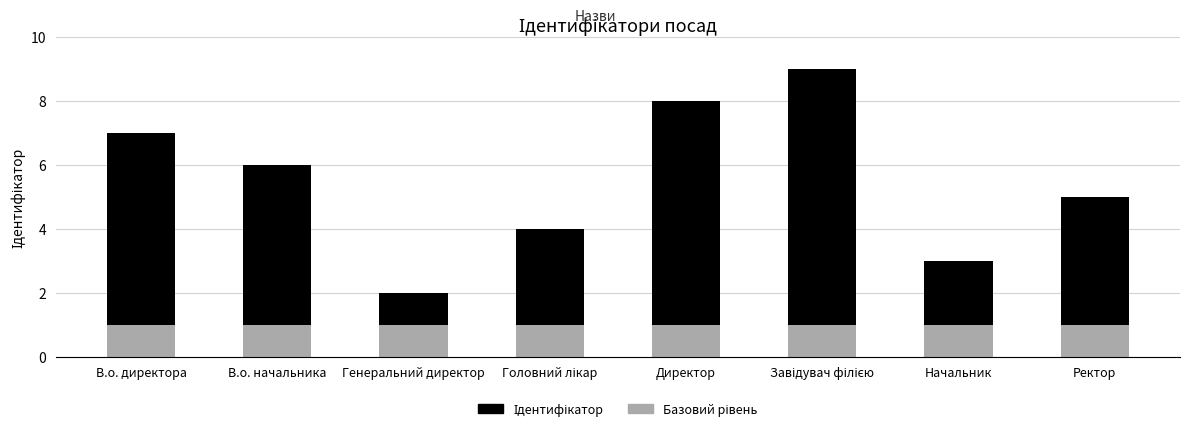

What is the total value across all series at Директор?

8